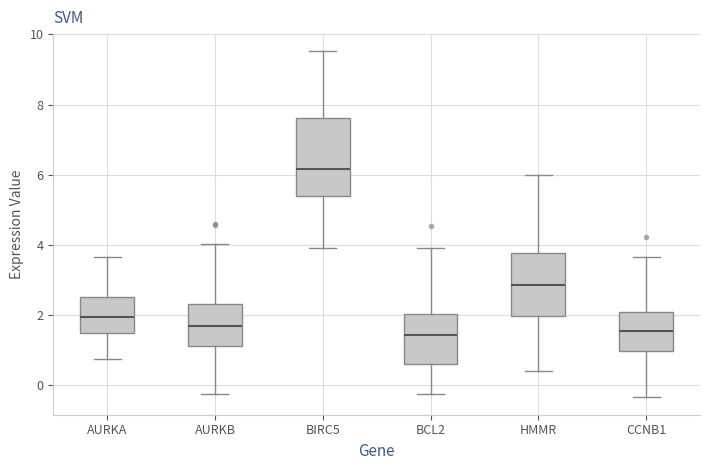

Reading left to right, read every box against the y-axis: the position of its median line, the range the box covers, and the ends of its whiskers. The values are not printed on the chart, so give them approximately, as read against the axis.

AURKA: median 2.0, box 1.4 to 2.6, whiskers 0.8 to 3.6
AURKB: median 1.6, box 1.0 to 2.4, whiskers -0.2 to 4.0
BIRC5: median 6.2, box 5.4 to 7.6, whiskers 4.0 to 9.6
BCL2: median 1.4, box 0.6 to 2.0, whiskers -0.2 to 4.0
HMMR: median 2.8, box 2.0 to 3.8, whiskers 0.4 to 6.0
CCNB1: median 1.6, box 1.0 to 2.0, whiskers -0.4 to 3.6